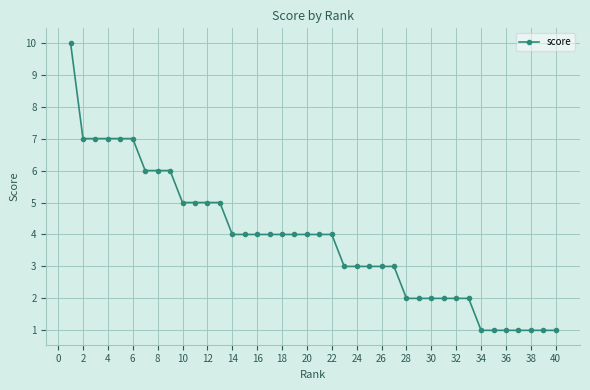

What is the sum of all values?

153